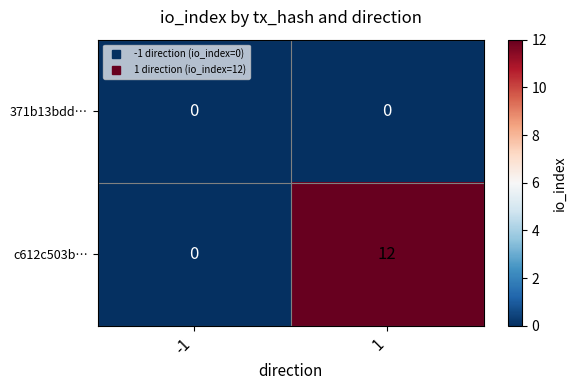

Which series has the largest total across all categories?

c612c503b…